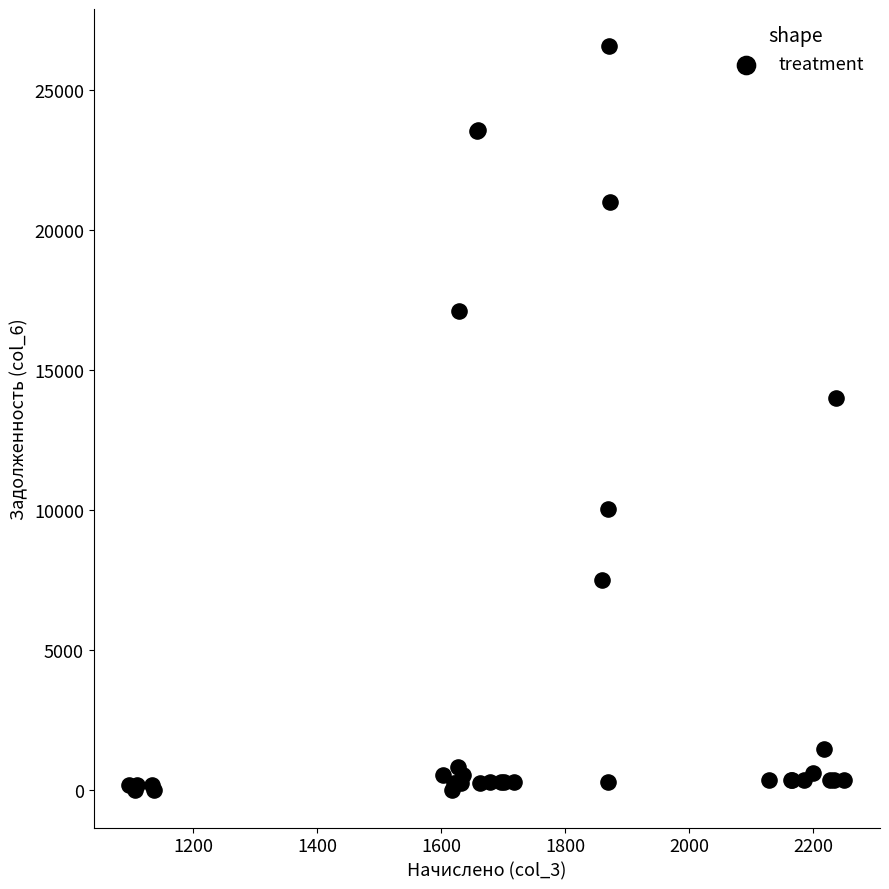

What Y value in the scatter plot is closest to 13275?

14008.5